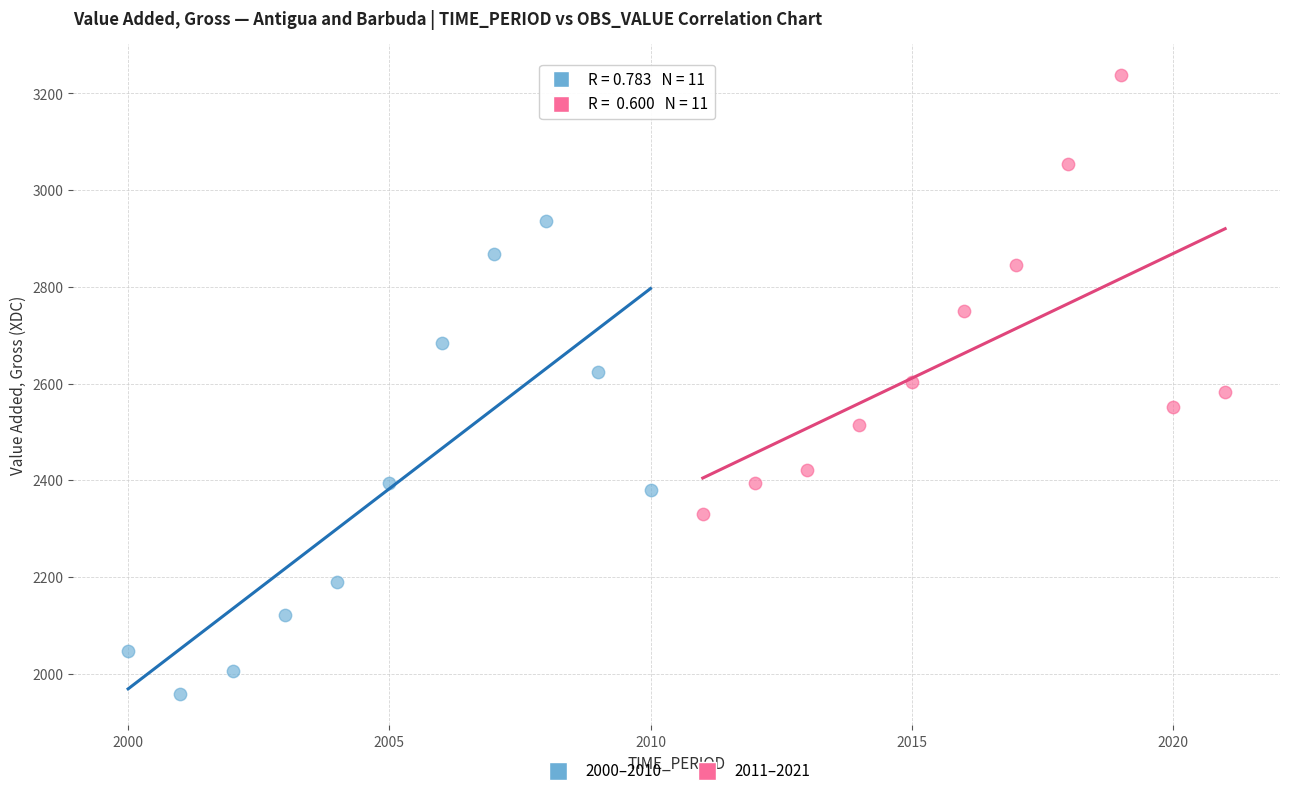

Which series reaches the maximum Y coordinate?

2011–2021